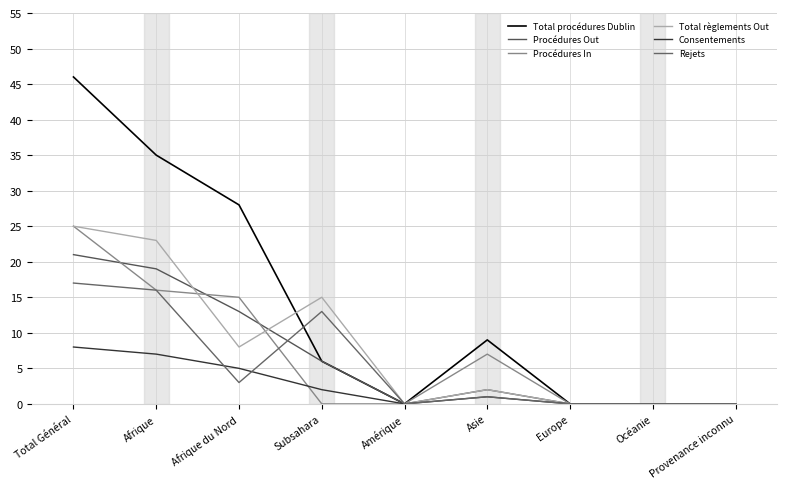

Which series changed the most between Afrique du Nord and Asie?

Total procédures Dublin